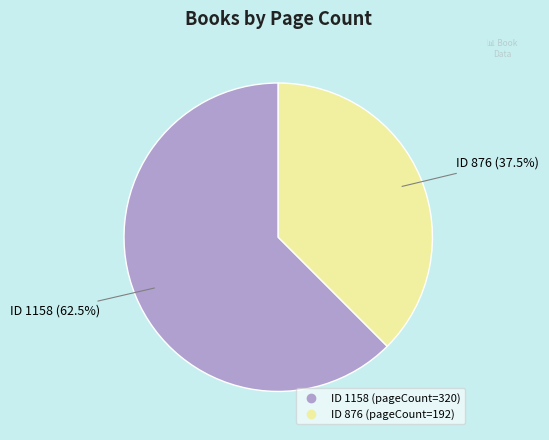

Does any single category account for the majority?

Yes